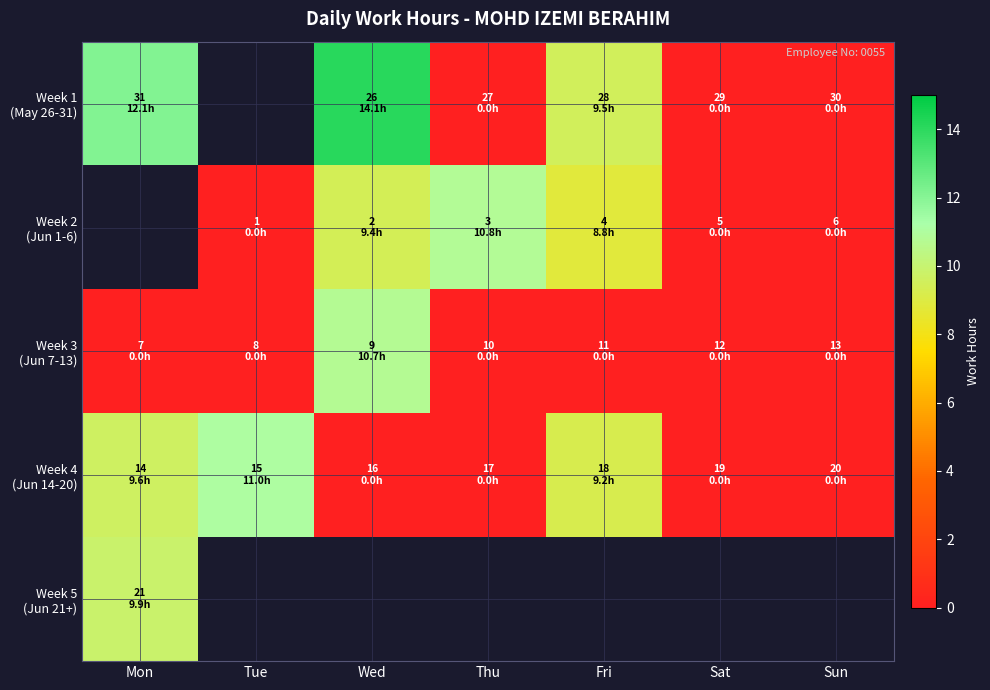

What is the difference between the Week 1 (May 26-31) values at Mon and Thu?

12.1